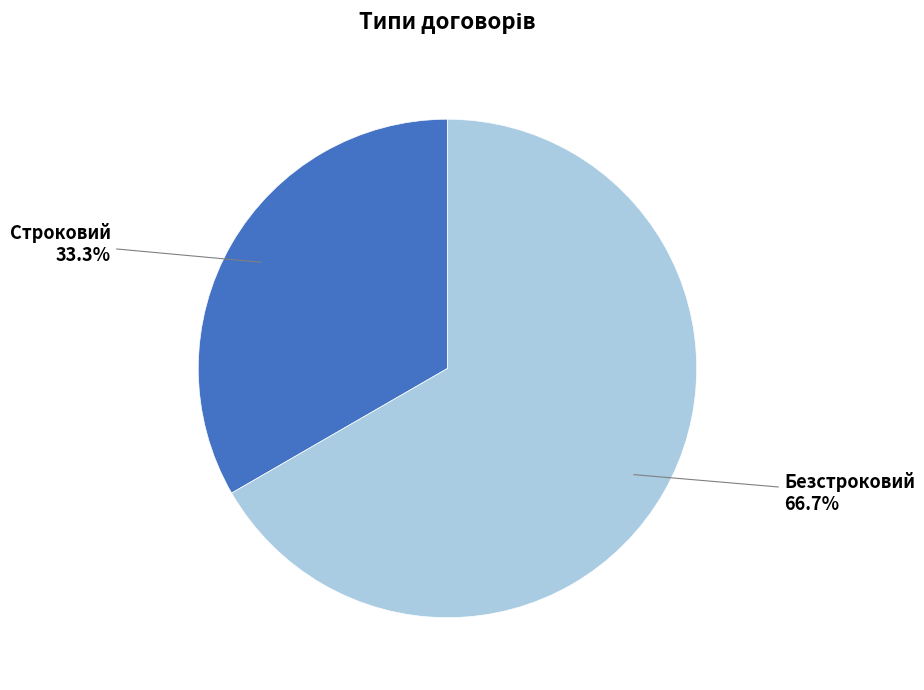

What percentage is NOT represented by Безстроковий?

33.3%